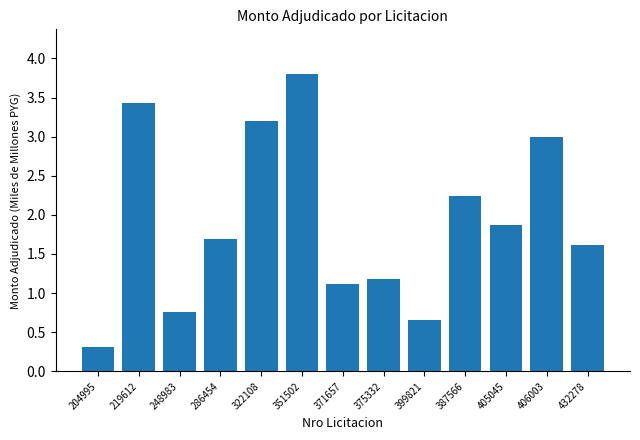

Reading left to right, transcribe all the data shown in this chart.

204995=0.3	219612=3.4	248983=0.8	286454=1.7	322108=3.2	351502=3.8	371657=1.1	375332=1.2	399821=0.7	387566=2.2	405045=1.9	406003=3.0	432278=1.6